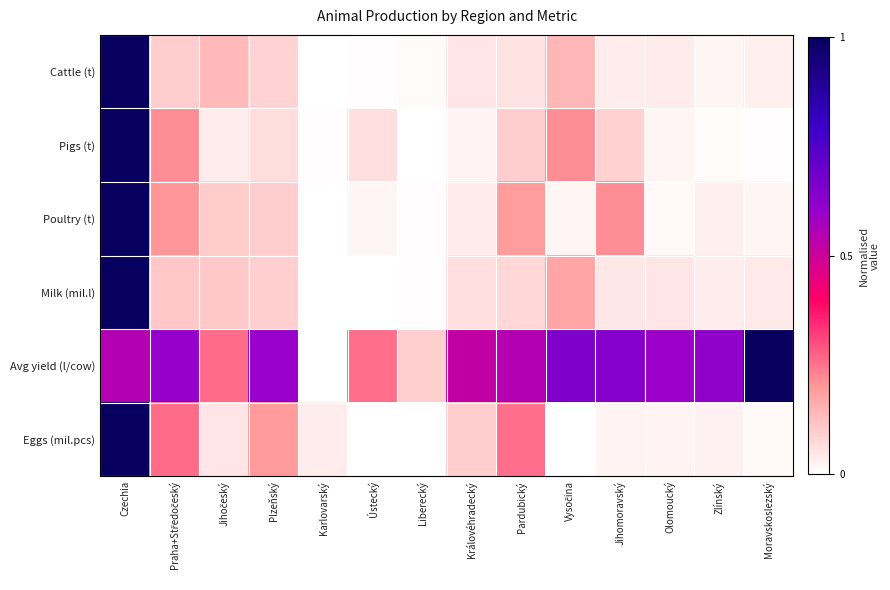

Which series has the largest range (max minus min)?

Cattle (t)